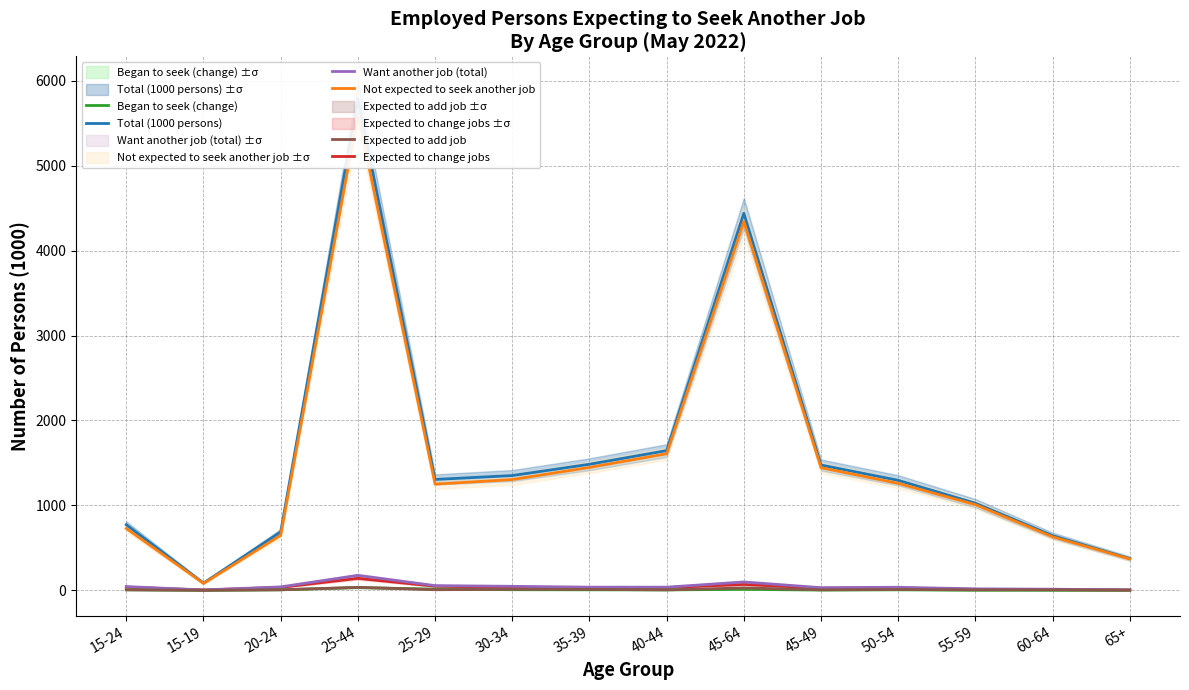

What is the total value across all series at 40-44?

3332